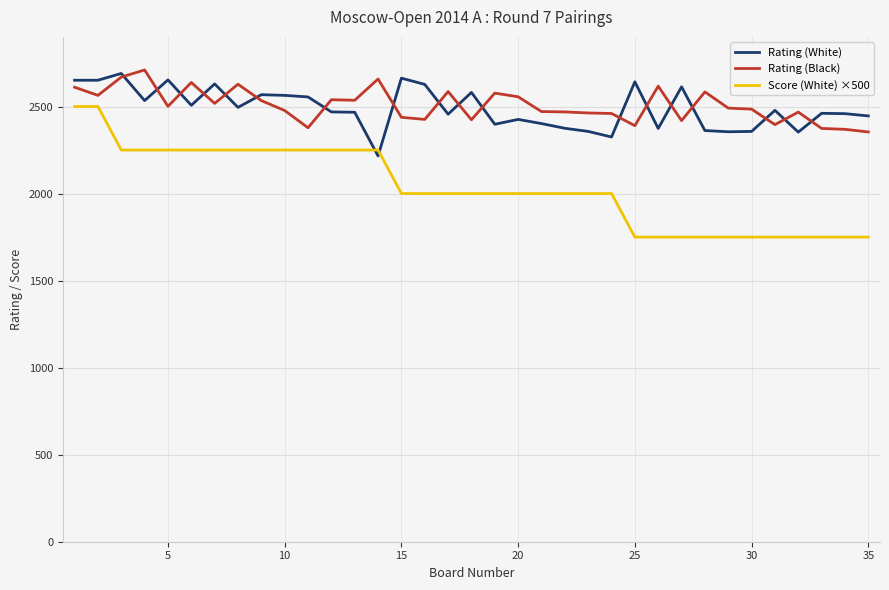

What is the lowest value of the Rating (White) series?

2216